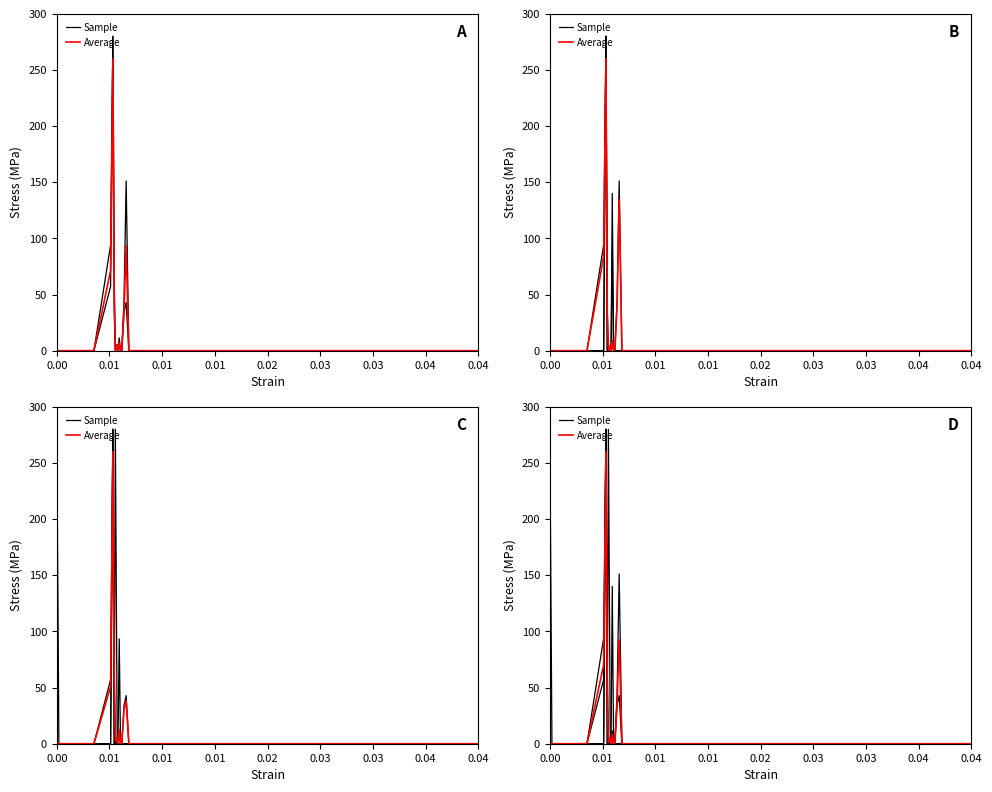

List the series in order of their overall mean, lowest first.

Average, Sample